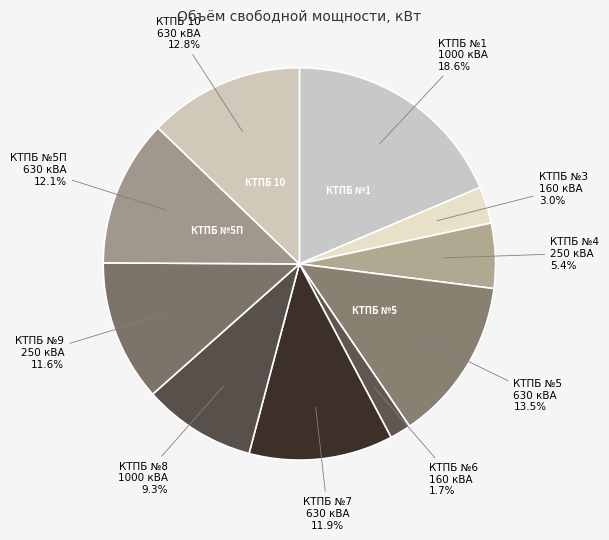

How many slices are in this pie chart?

10